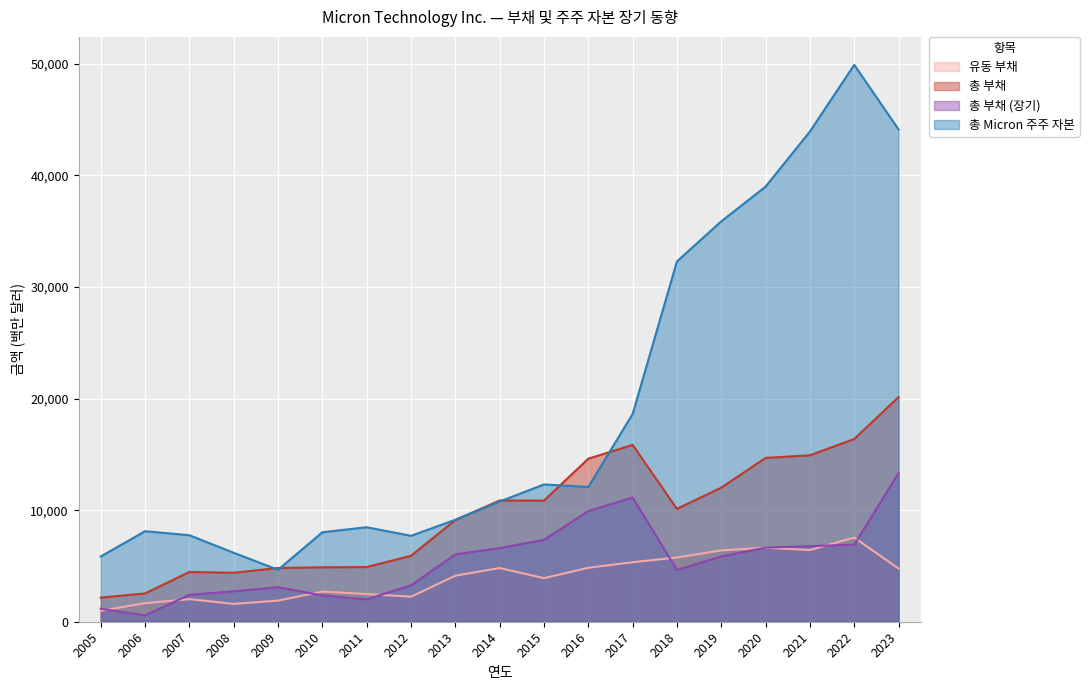

Where is 총 Micron 주주 자본 nearest to the value 27280?

2018